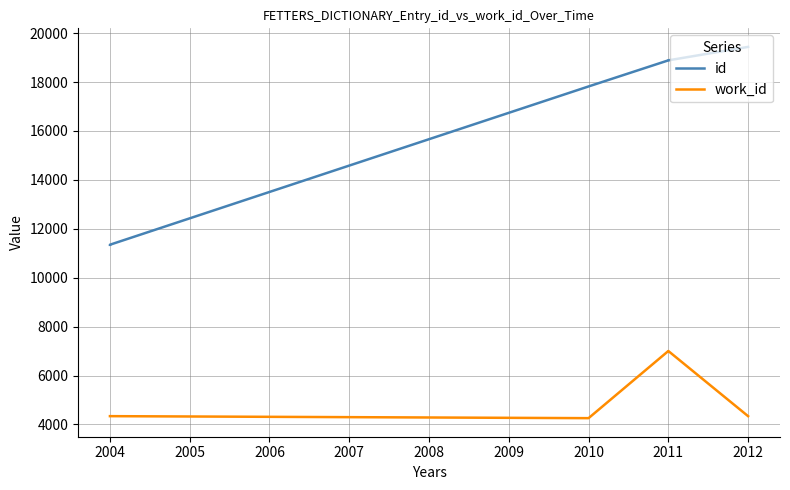

What is the maximum value shown in the chart?

19436